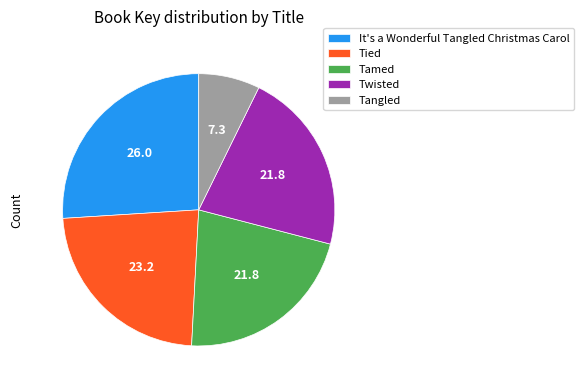

Do Tied and Twisted together represent more than half of the pie?

No